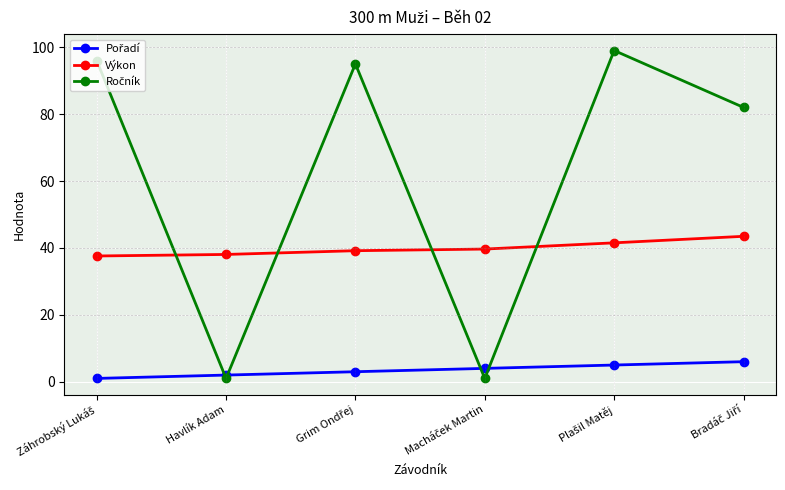

How many series are shown in this chart?

3